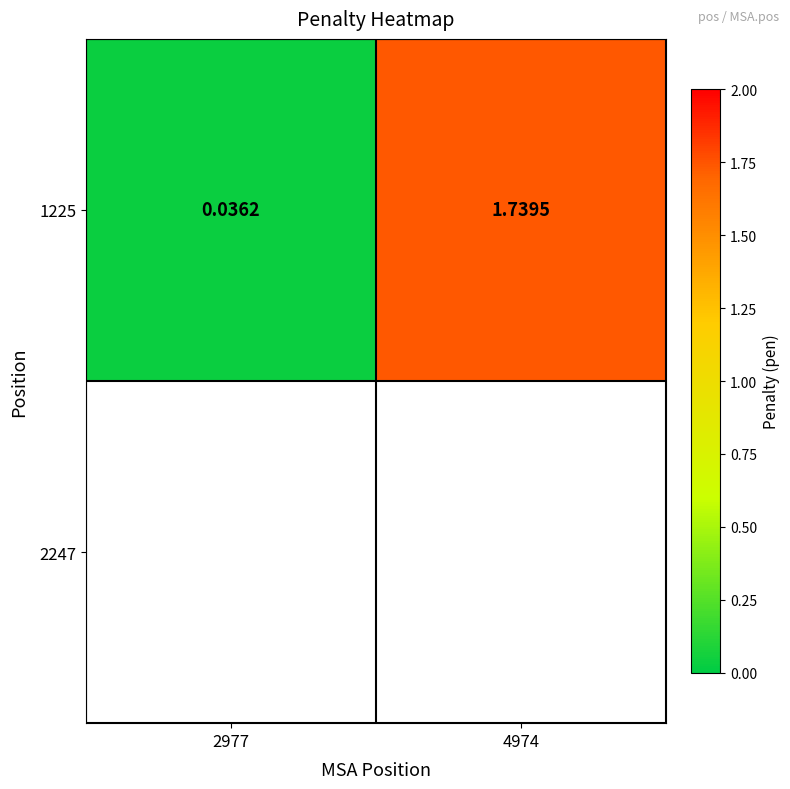

Rank the categories by value from highest to lowest.

4974, 2977